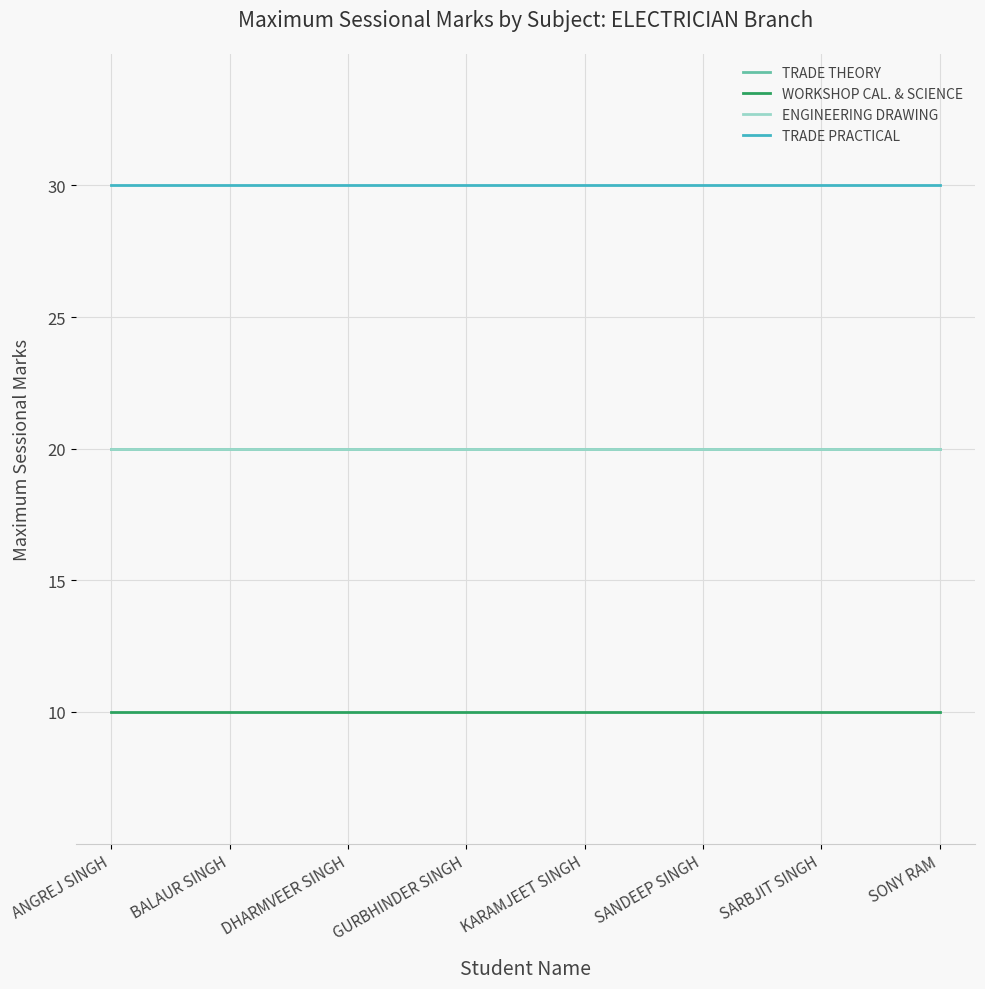

What is the value of the TRADE THEORY point at the 7th from the left?

20